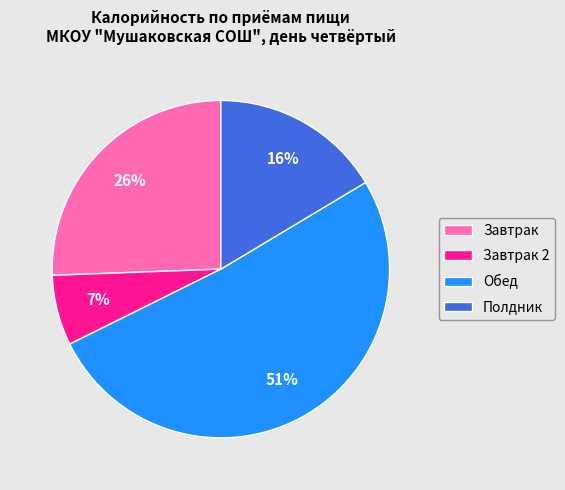

Approximately how many times larger is the value at Полдник compared to Обед?

0.3